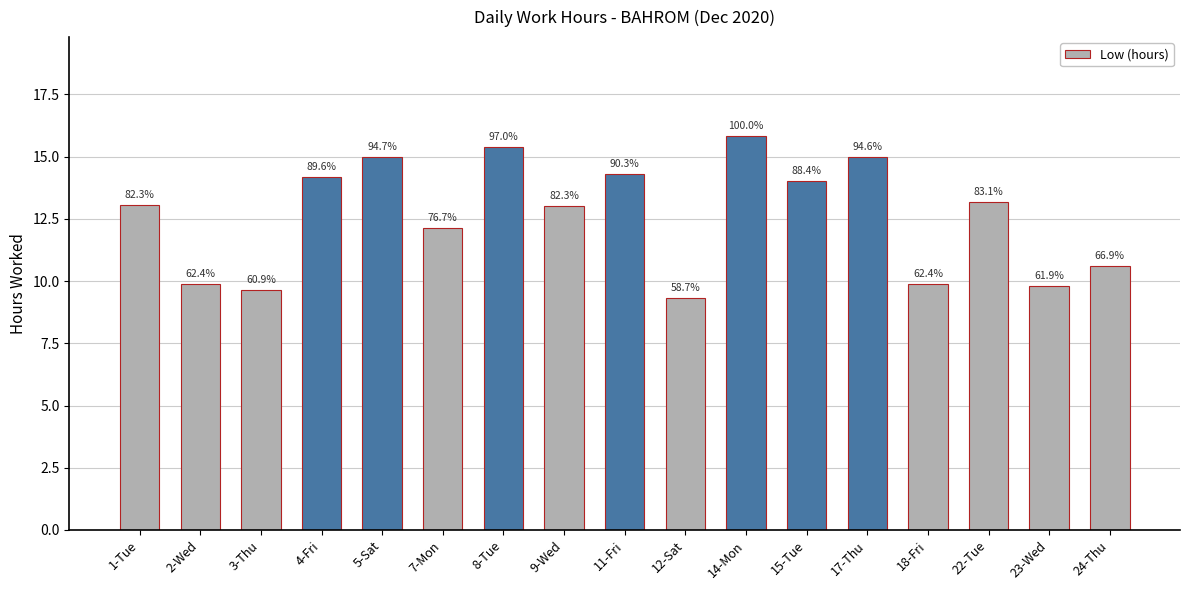

How many bars are there in total?

17